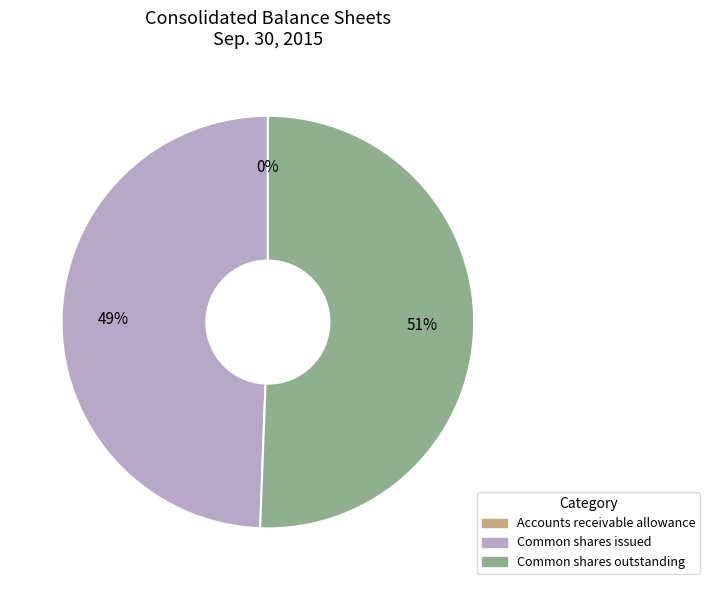

Is the sum of Common shares outstanding and Common shares issued greater than half?

Yes